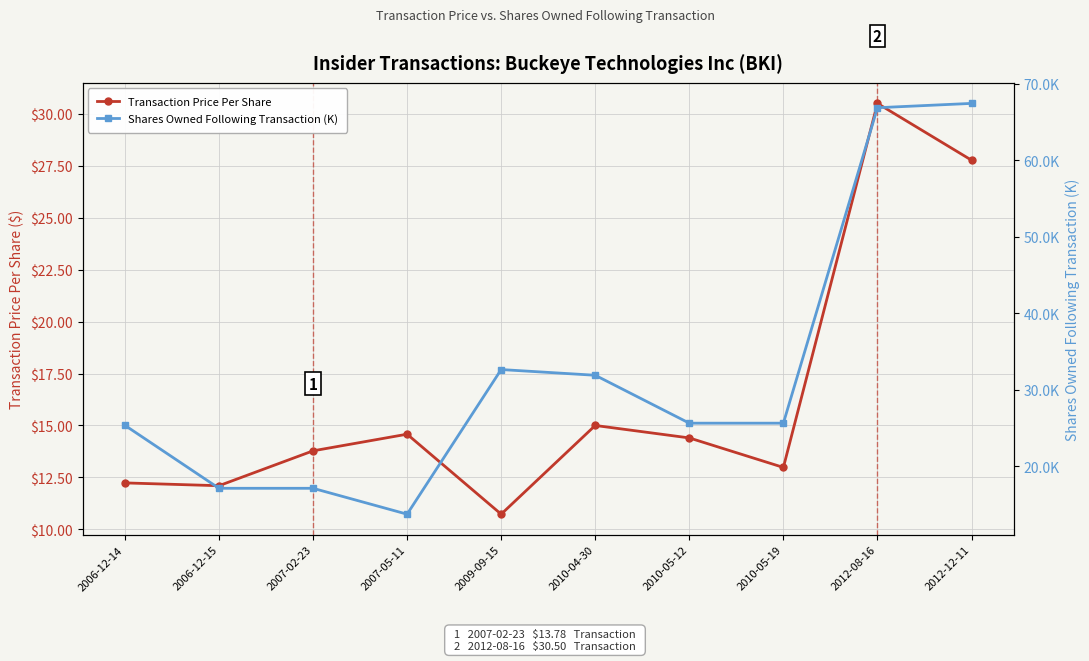

What position from the right is 2006-12-15?

9